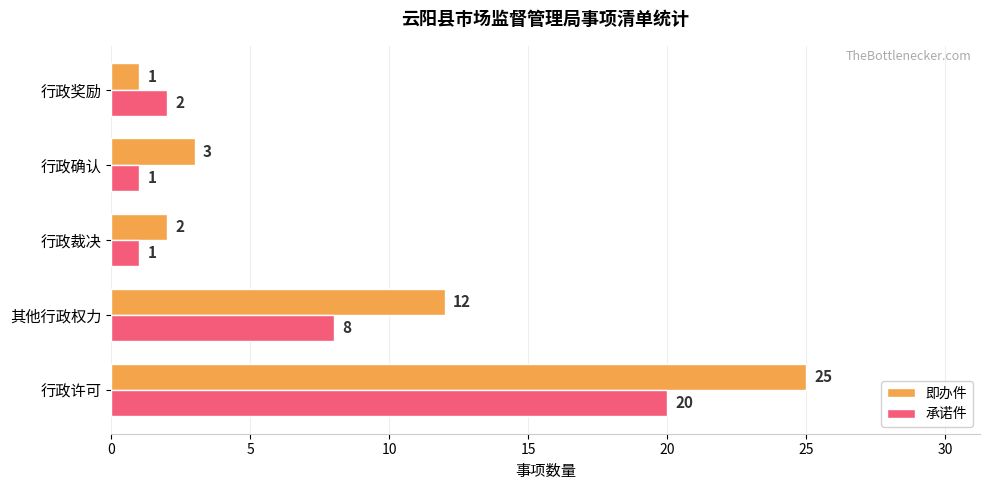

Rank the series at 行政奖励 from highest to lowest value.

承诺件, 即办件